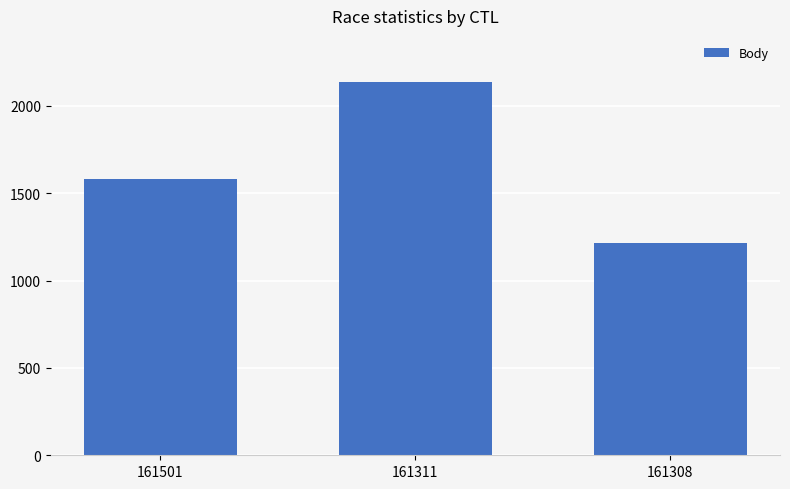

The chart shows a value of 686 at 161501. True or false?

False